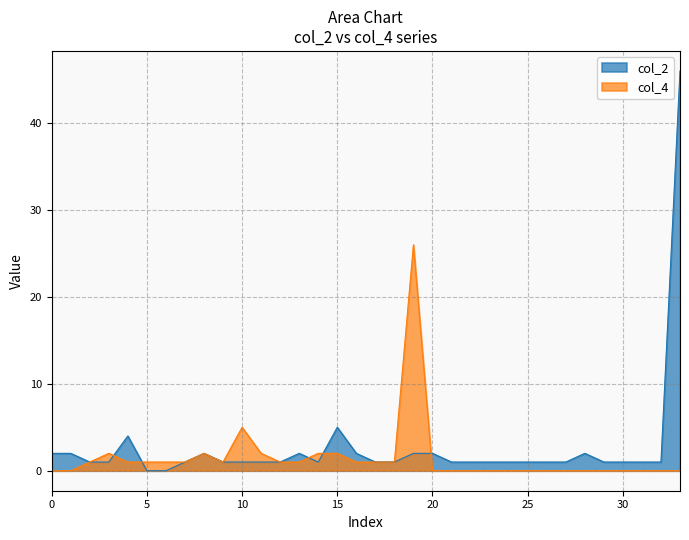

What is the highest value of the col_4 series?

26